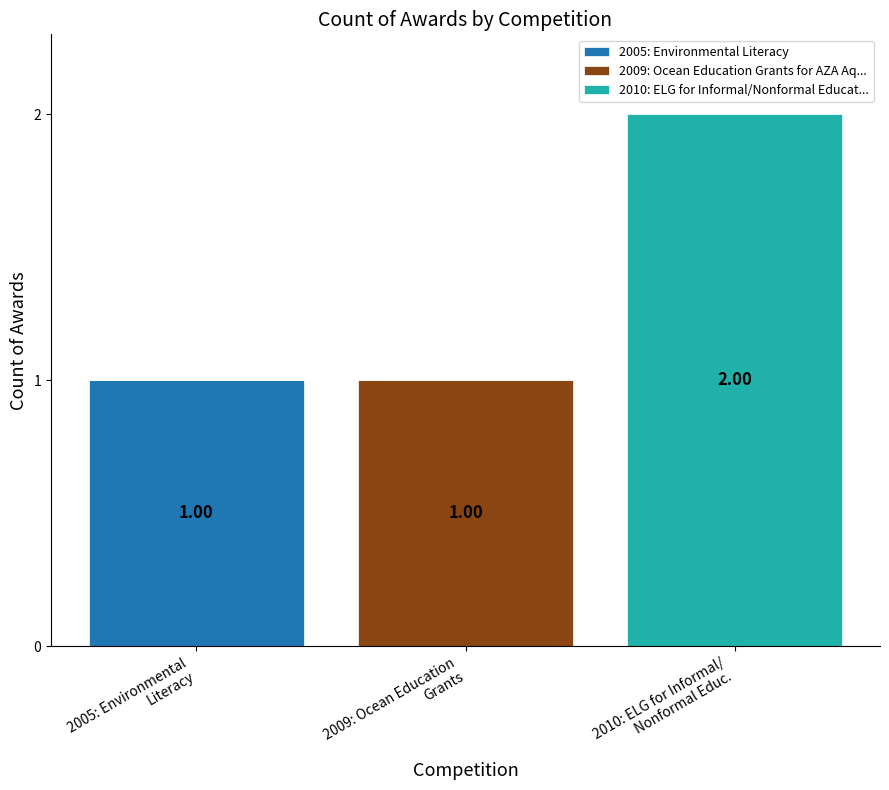

The 2005: Environmental Literacy series shows 1 at 2005: Environmental
Literacy. True or false?

True